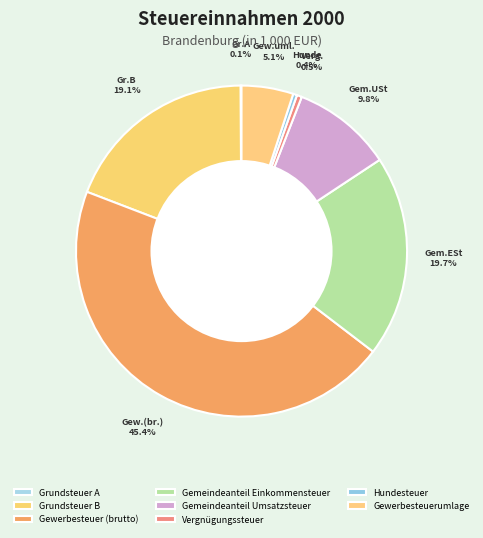

Is Gemeindeanteil Einkommensteuer the majority of the pie?

No